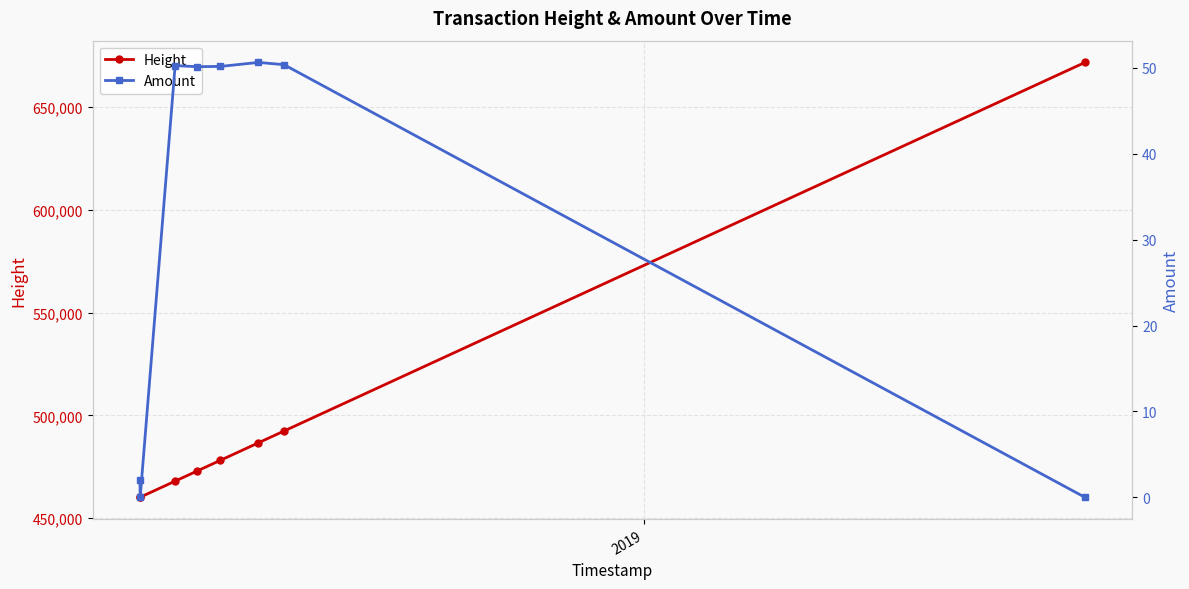

How many positive values does the Amount series have?

7